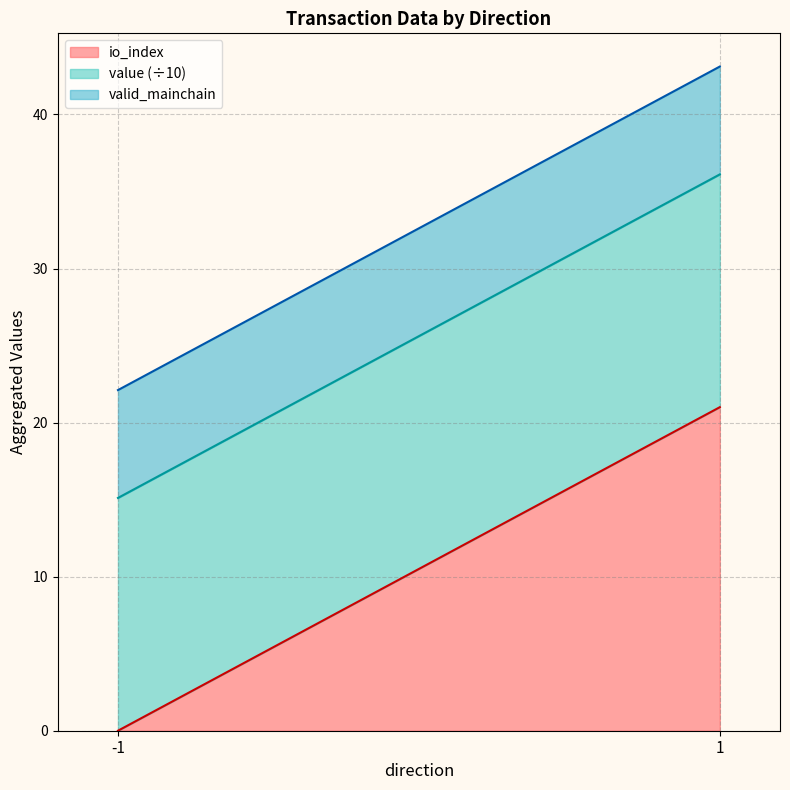

Rank the series at -1_4 from highest to lowest value.

value, valid_mainchain, io_index